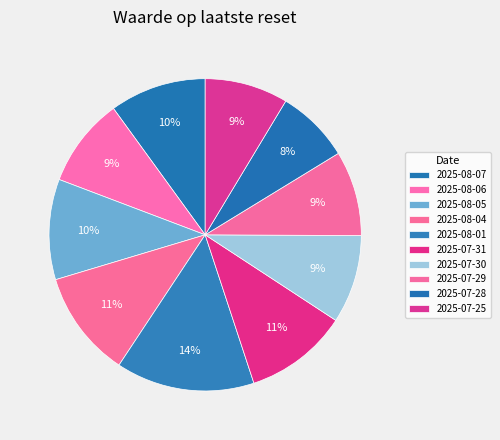

How many slices are in this pie chart?

10